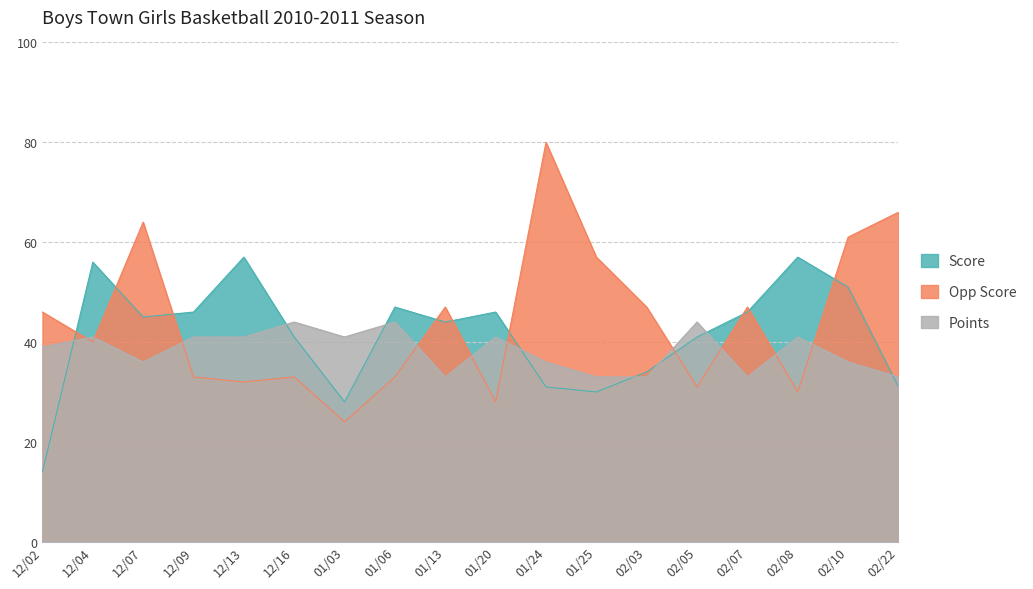

The value of Points at 12/16 is 44. True or false?

True